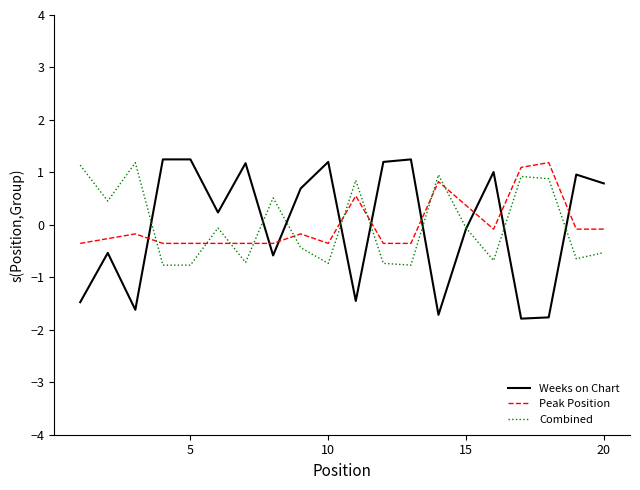

Which series has the largest range (max minus min)?

Weeks on Chart